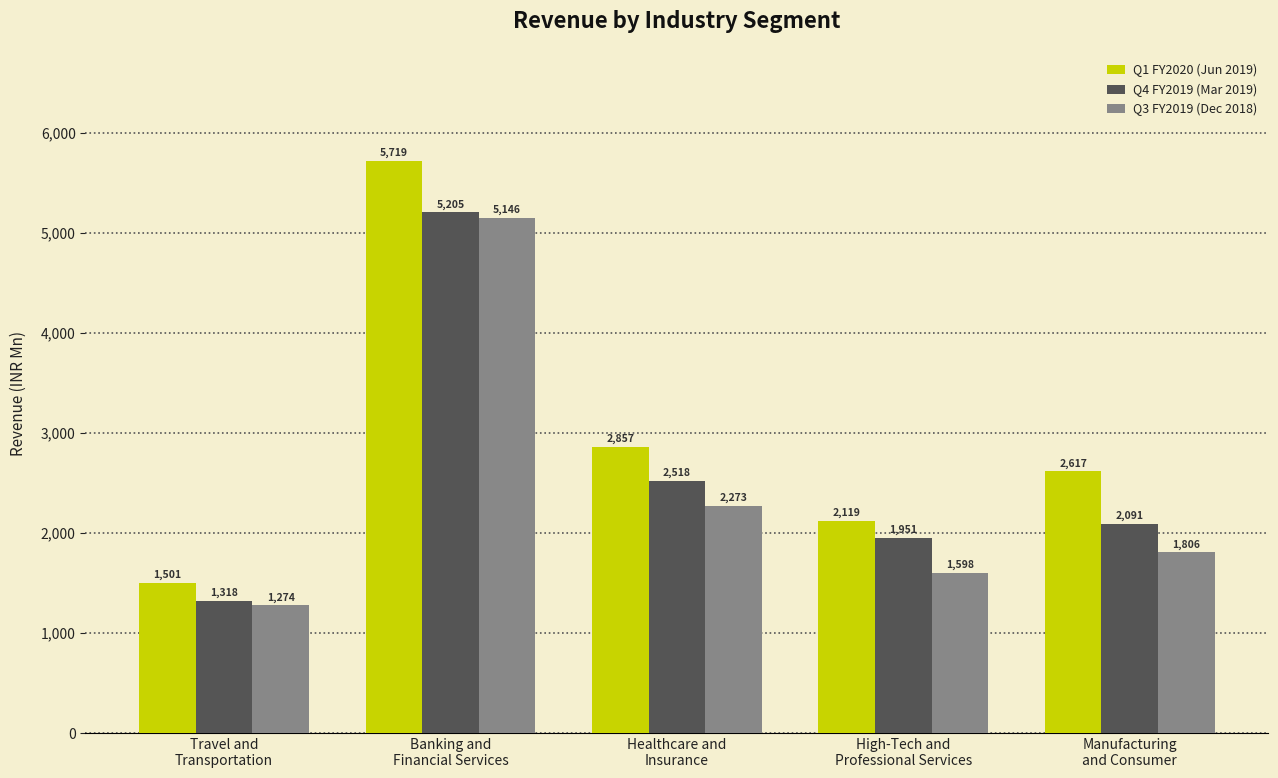

Which series has the largest range (max minus min)?

Q1 FY2020 (Jun 2019)